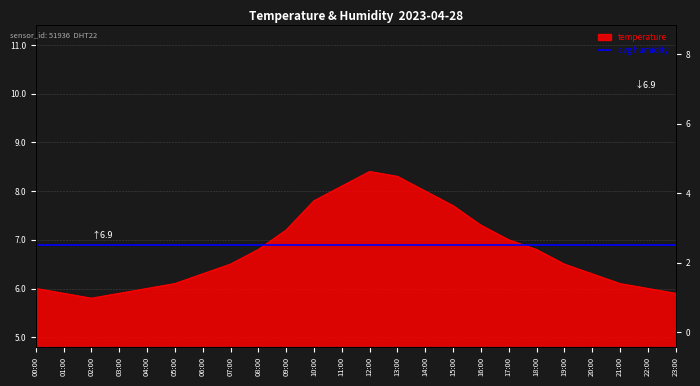

At which category does the data reach its first local peak?

12:00